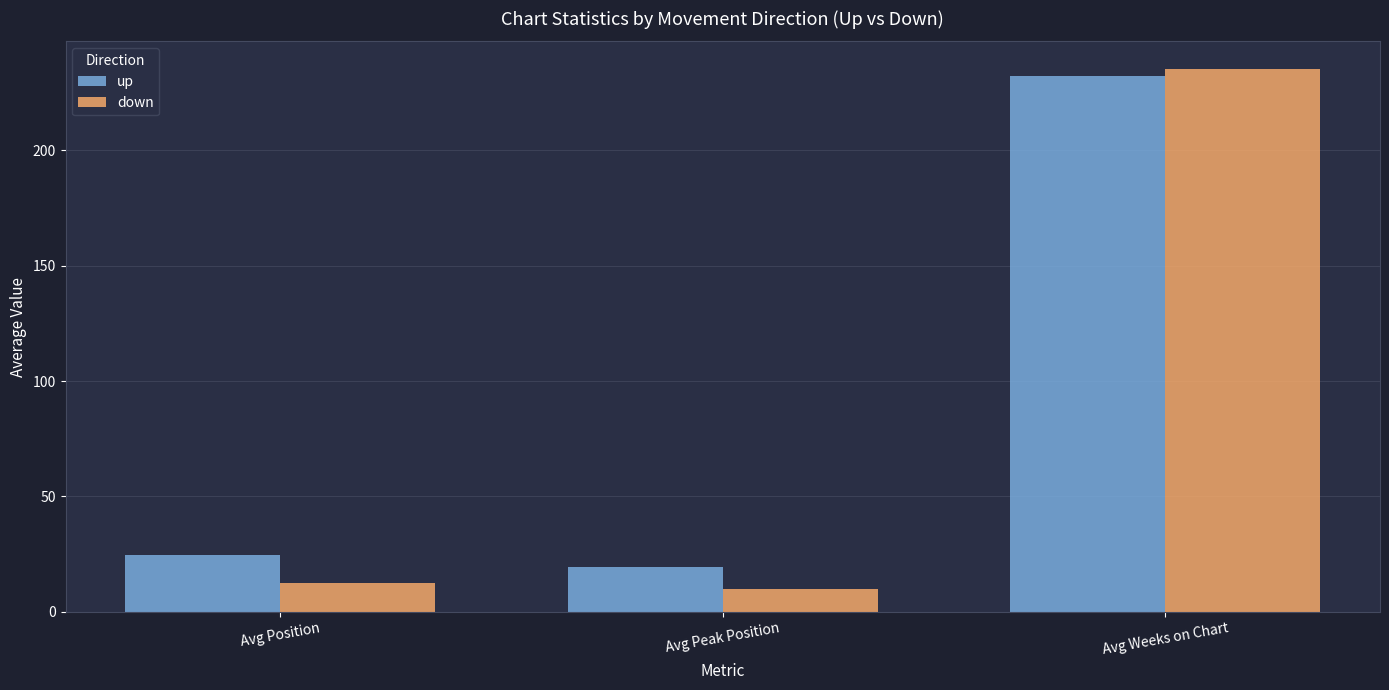

At which label is up closest to 125?

Avg Position